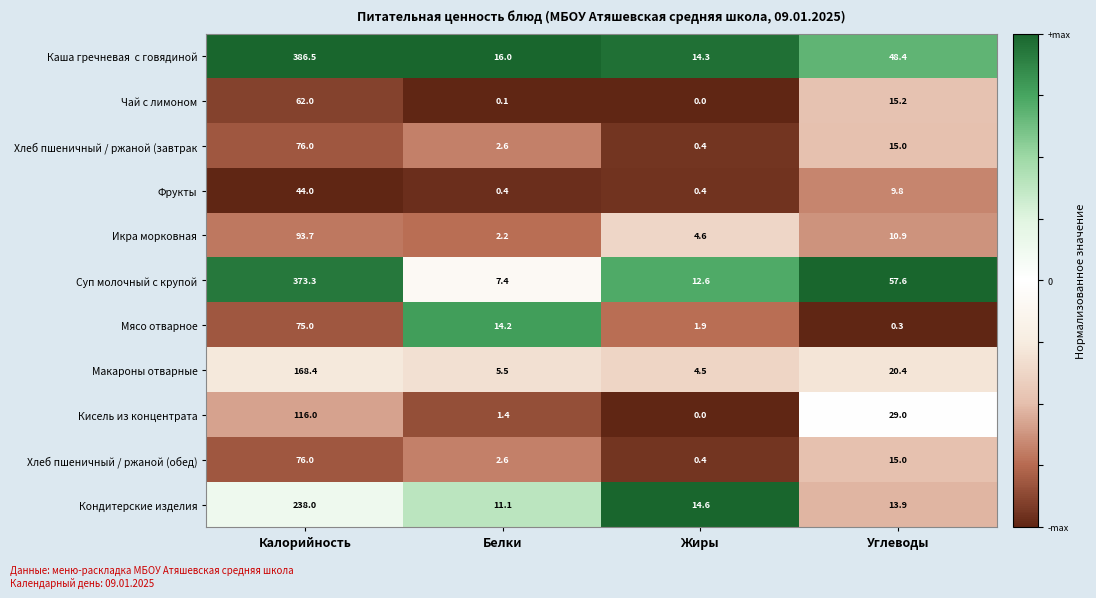

Which label corresponds to the smallest value in the chart?

Жиры